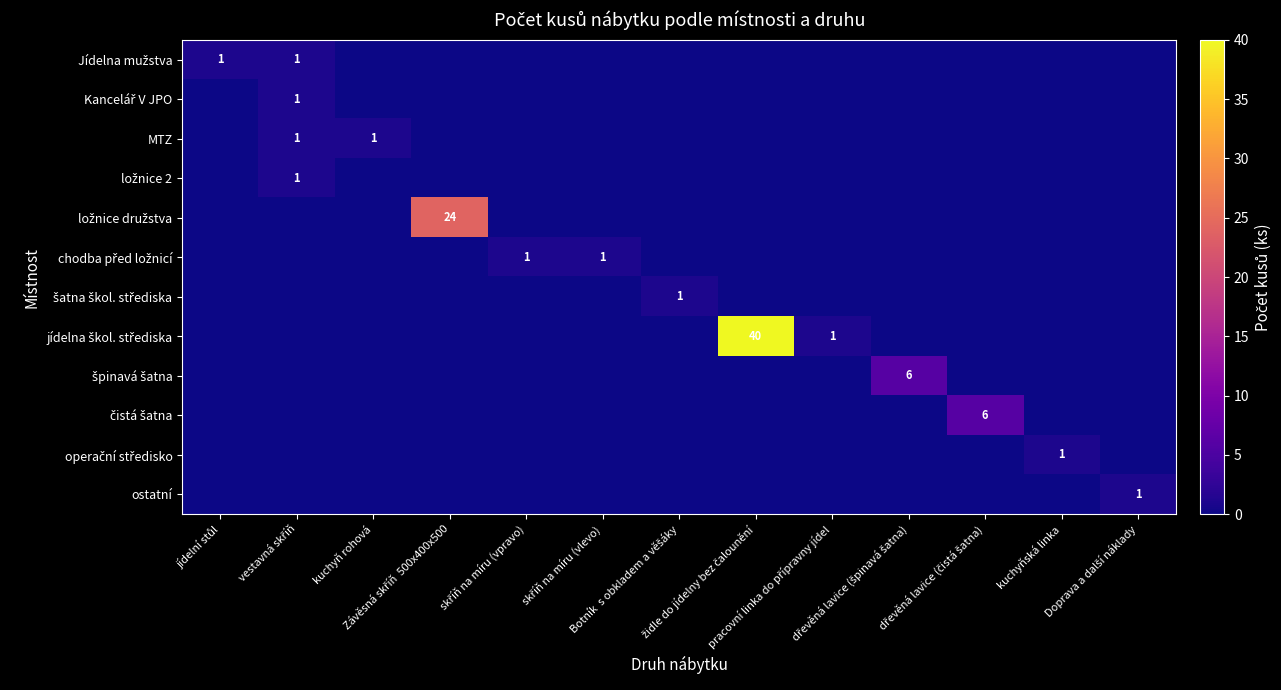

What is the difference between the highest and lowest values at dřevěná lavice (špinavá šatna)?

6